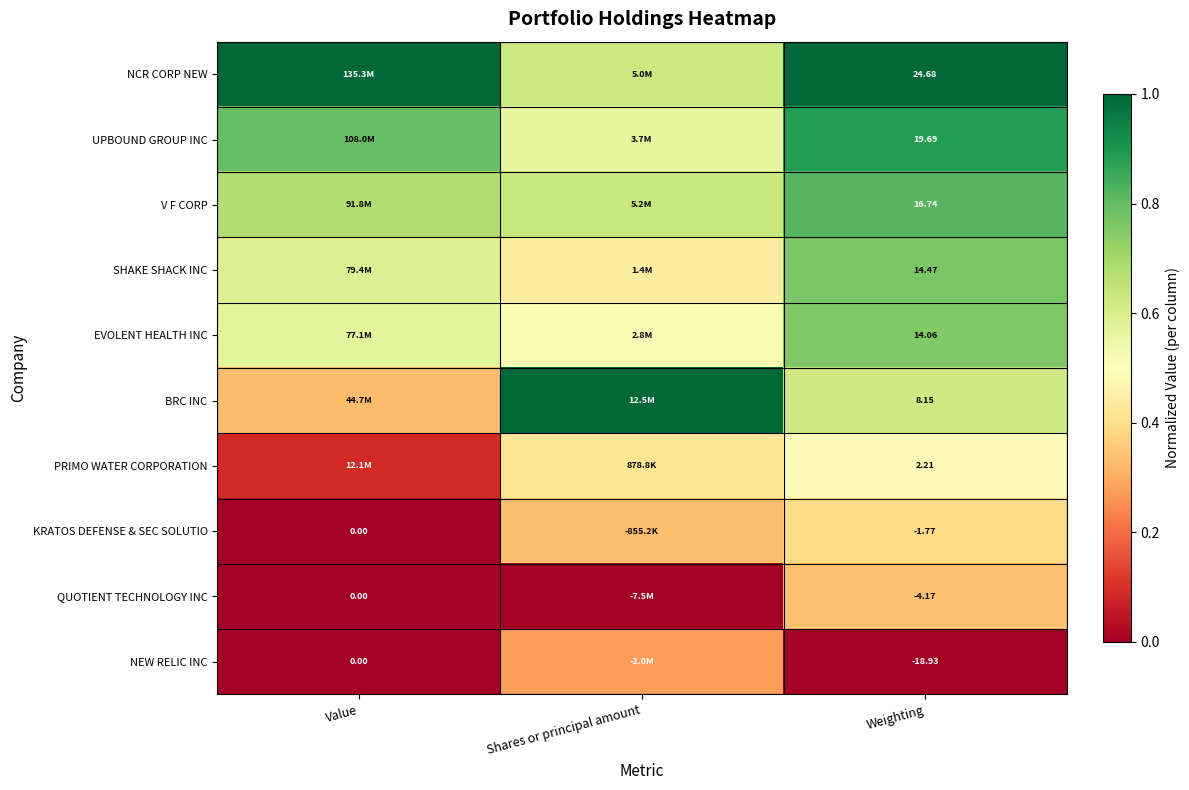

Is it true that NEW RELIC INC equals 0.2 at Value?

False